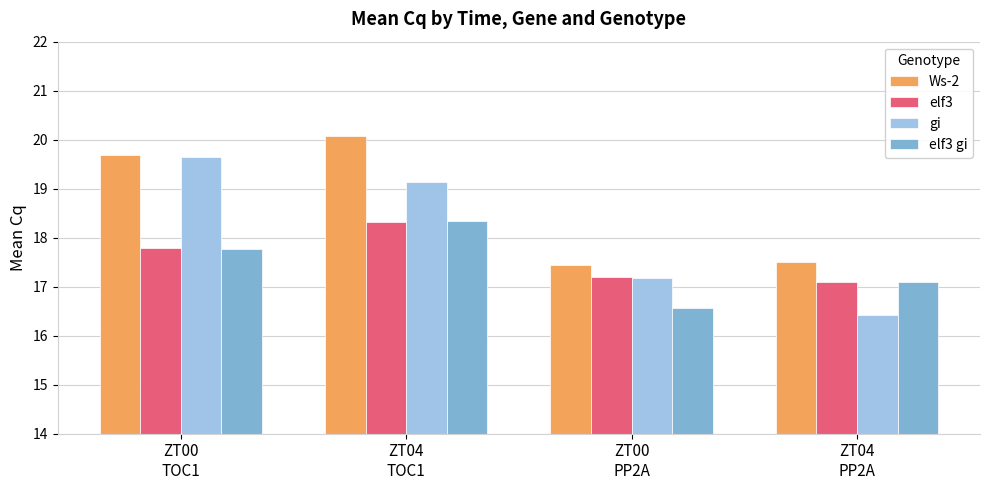

Count the number of data series in this chart.

4